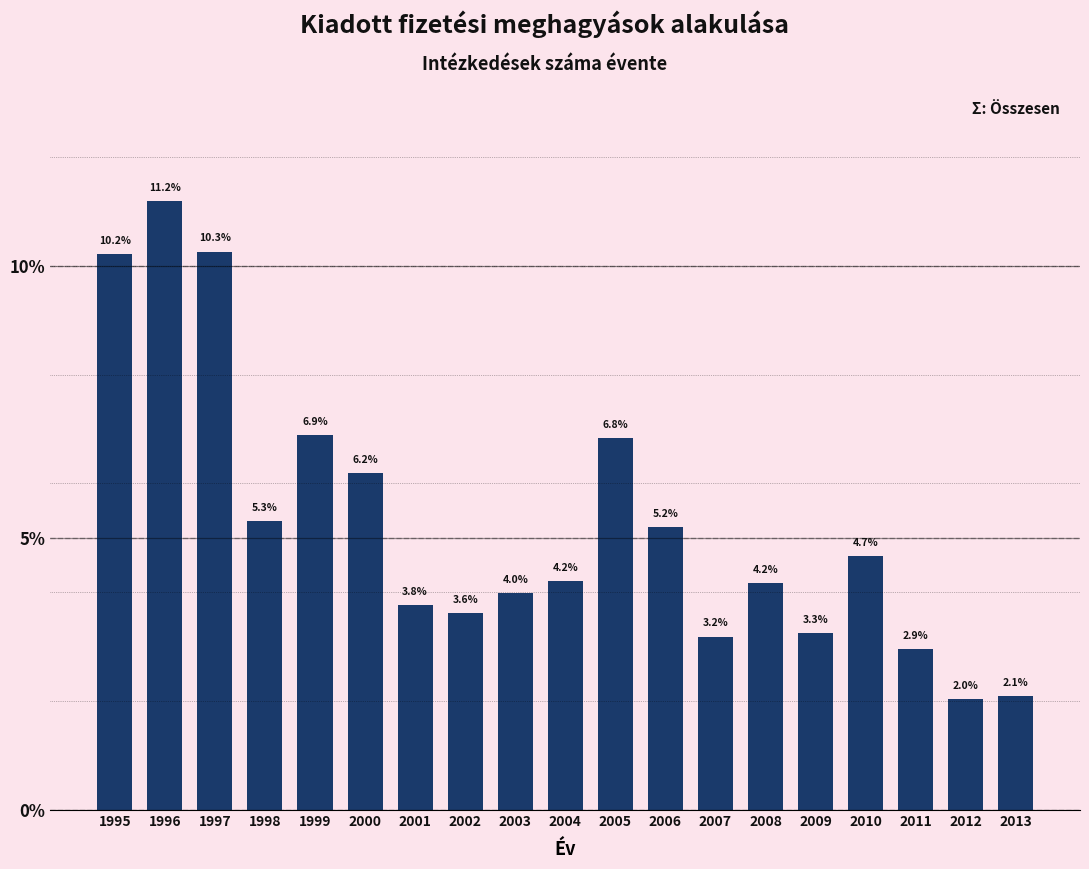

Reading right to left, transcribe all the data shown in this chart.

2.1	2.0	2.9	4.7	3.3	4.2	3.2	5.2	6.8	4.2	4.0	3.6	3.8	6.2	6.9	5.3	10.3	11.2	10.2